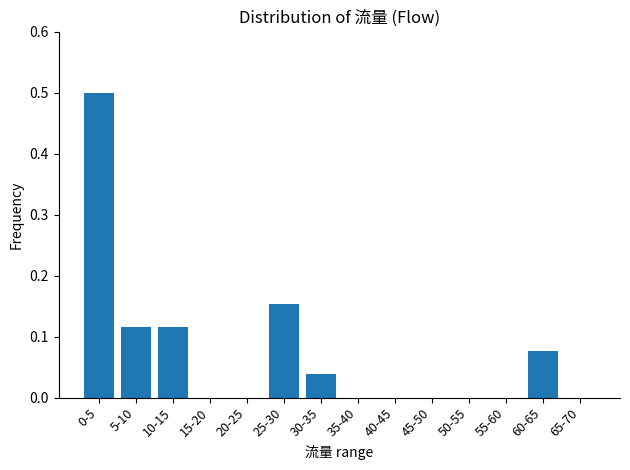

What is the sum of all values?

1.0